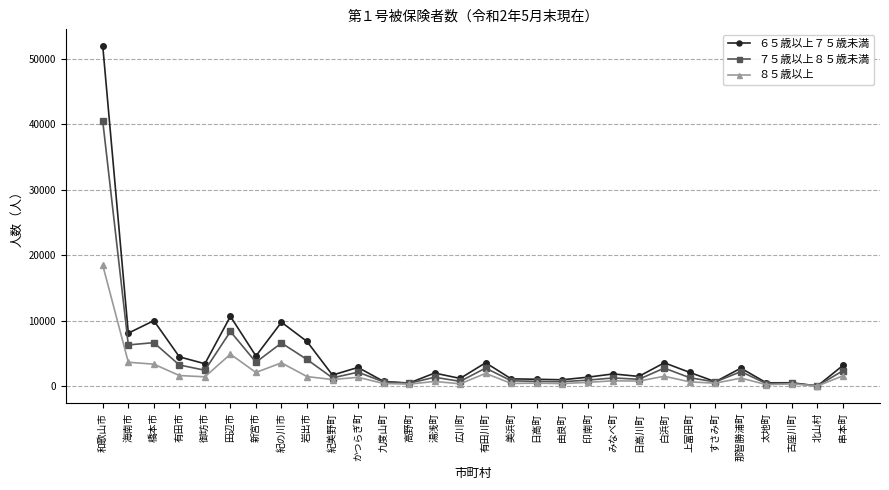

What is the label of the 24th point from the right?

新宮市